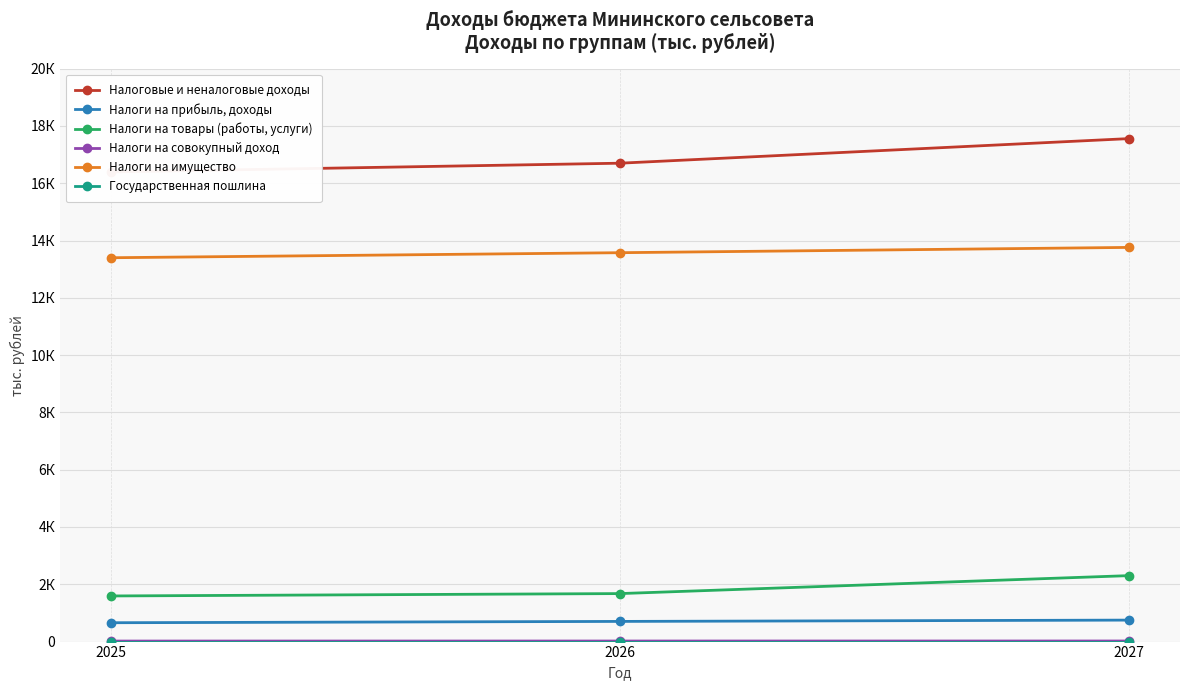

What is the value of the Налоги на имущество point at the 1st from the left?

13398.4